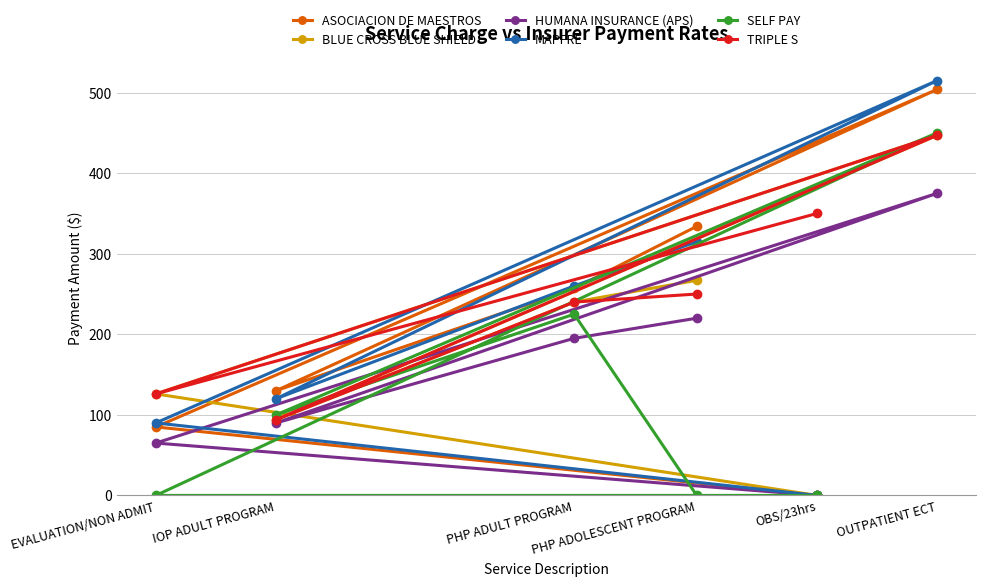

What is the maximum value for SELF PAY?

450